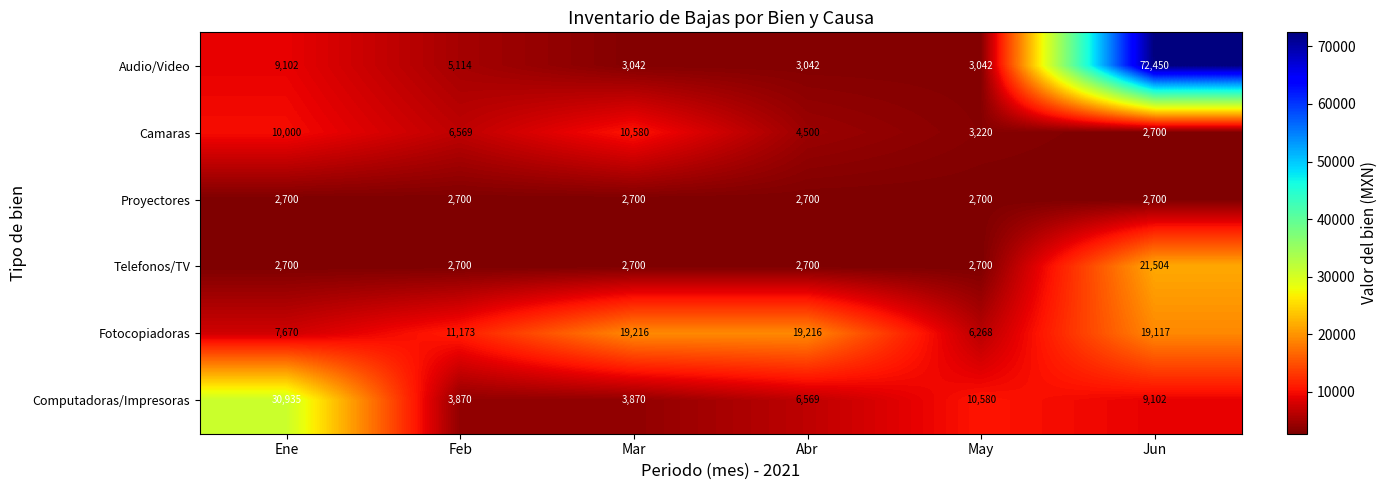

Which series has the widest spread of values?

Audio/Video